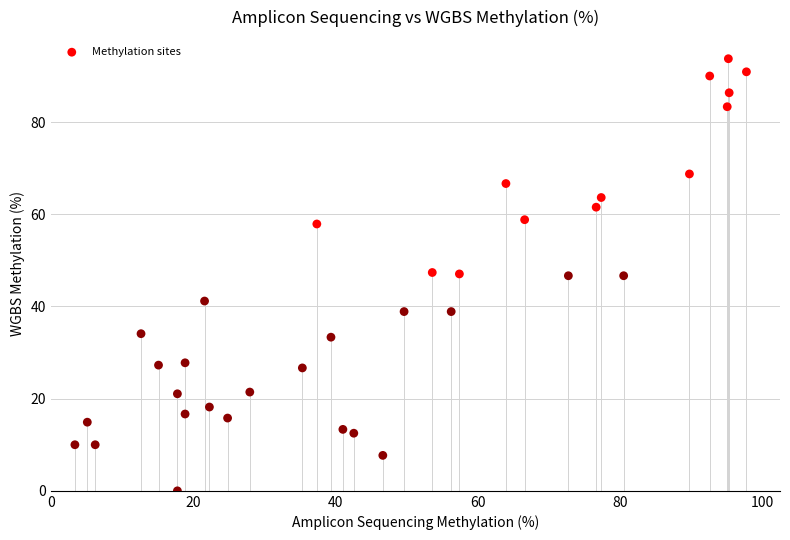

What is the range of X values (max minus min)?

94.3